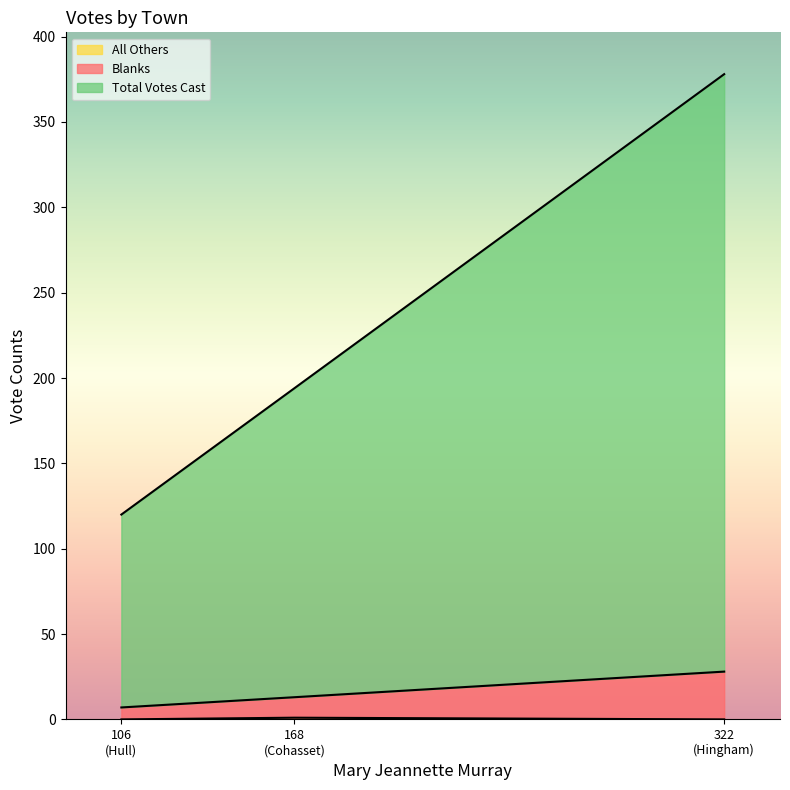

Does the chart display data point markers on the line(s)?

No